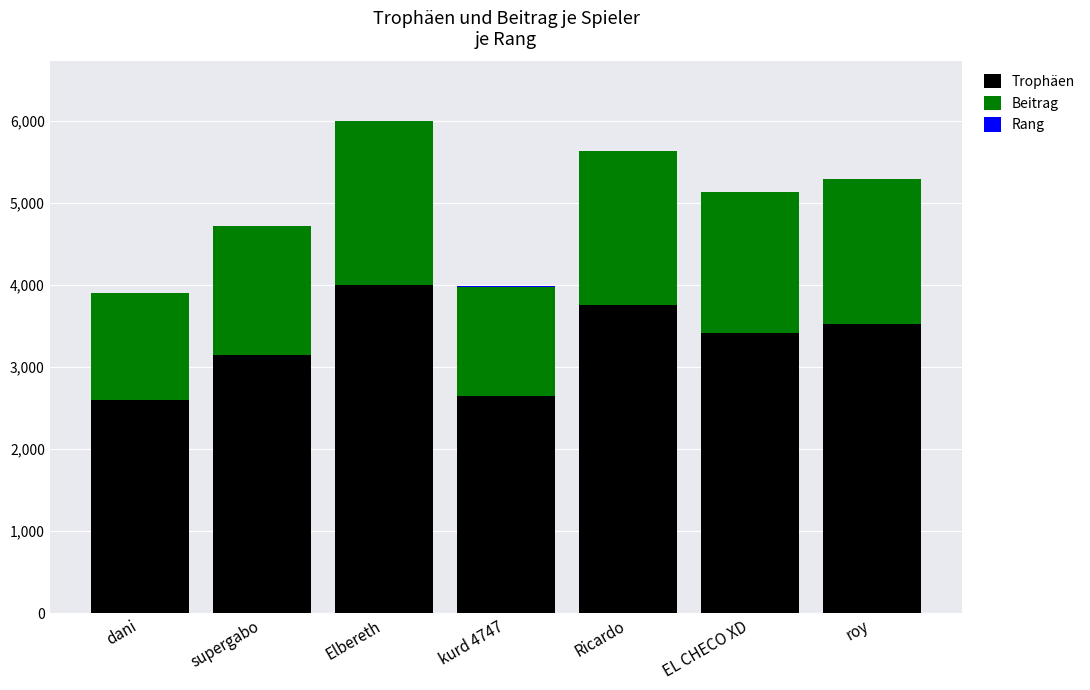

At which category is the sum across all series the highest?

Elbereth